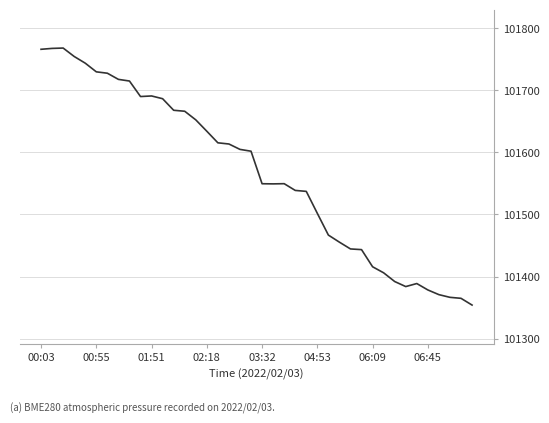

What is the difference between the maximum and minimum values?

414.1